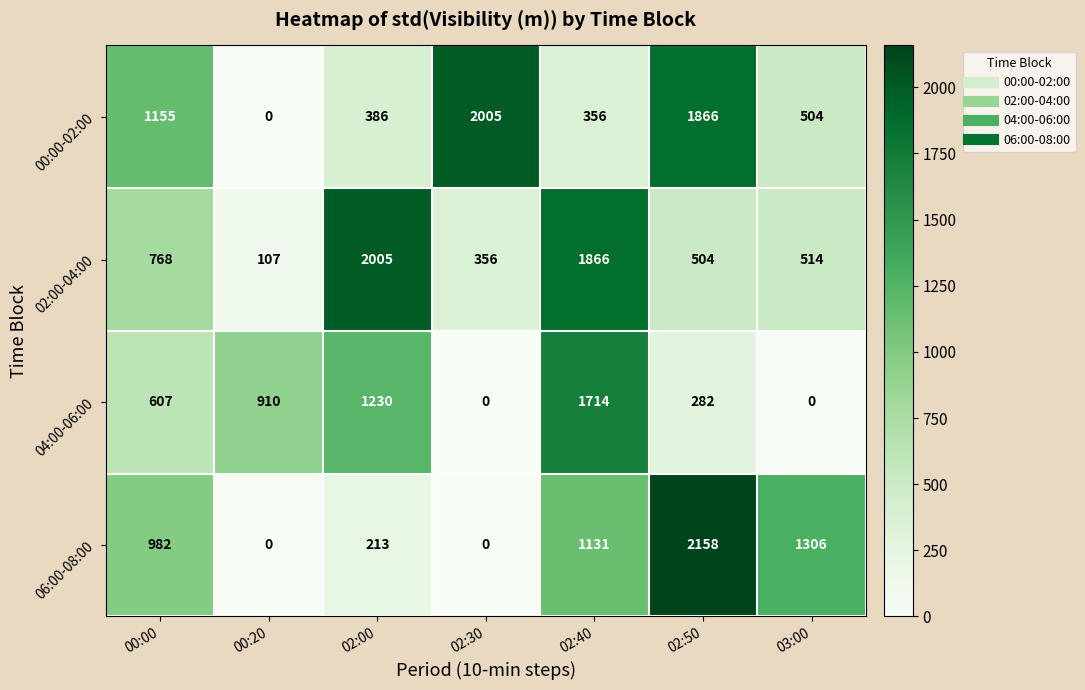

Read the 02:00-04:00 value at 00:00.

768